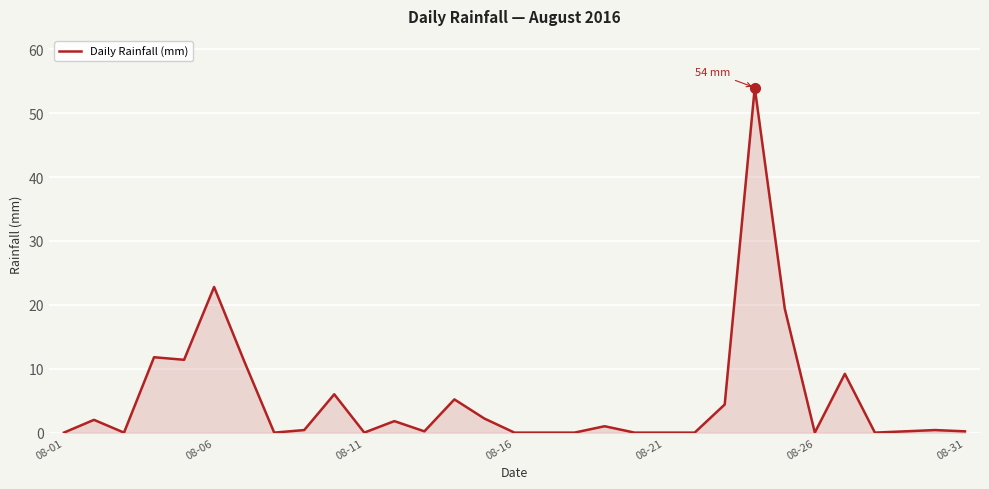

What is the average value?

5.3